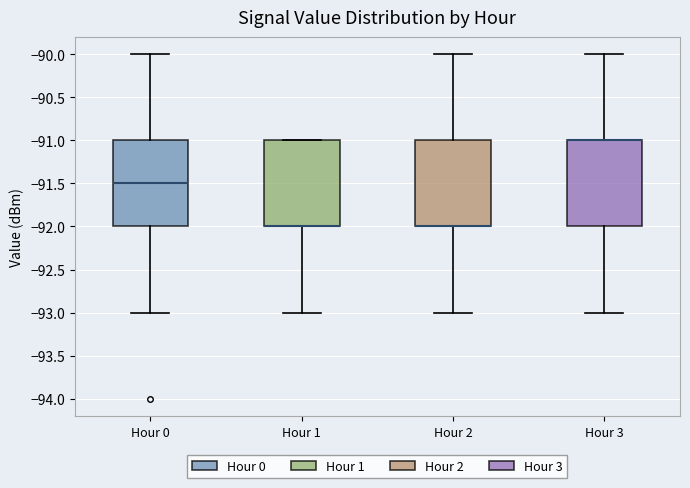

Reading left to right, read every box against the y-axis: the position of its median line, the range the box covers, and the ends of its whiskers. The values are not printed on the chart, so give them approximately, as read against the axis.

Hour 0: median -91.5, box -92.0 to -91.0, whiskers -93.0 to -90.0
Hour 1: median -92.0 (drawn on the box's lower edge), box -92.0 to -91.0, whiskers -93.0 to -91.0
Hour 2: median -92.0 (drawn on the box's lower edge), box -92.0 to -91.0, whiskers -93.0 to -90.0
Hour 3: median -91.0 (drawn on the box's upper edge), box -92.0 to -91.0, whiskers -93.0 to -90.0